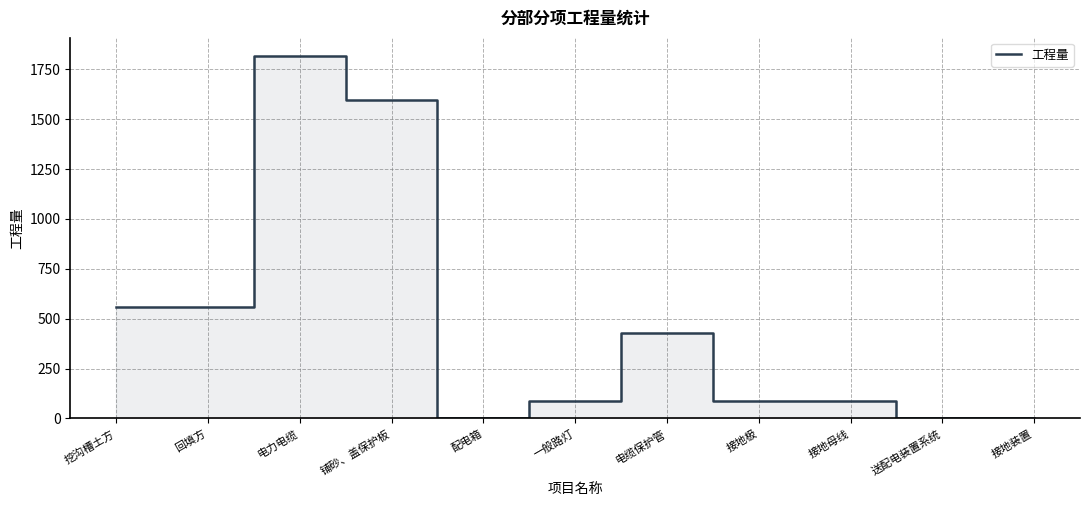

True or false: there are more than 1 points higher than both neighbors.

True